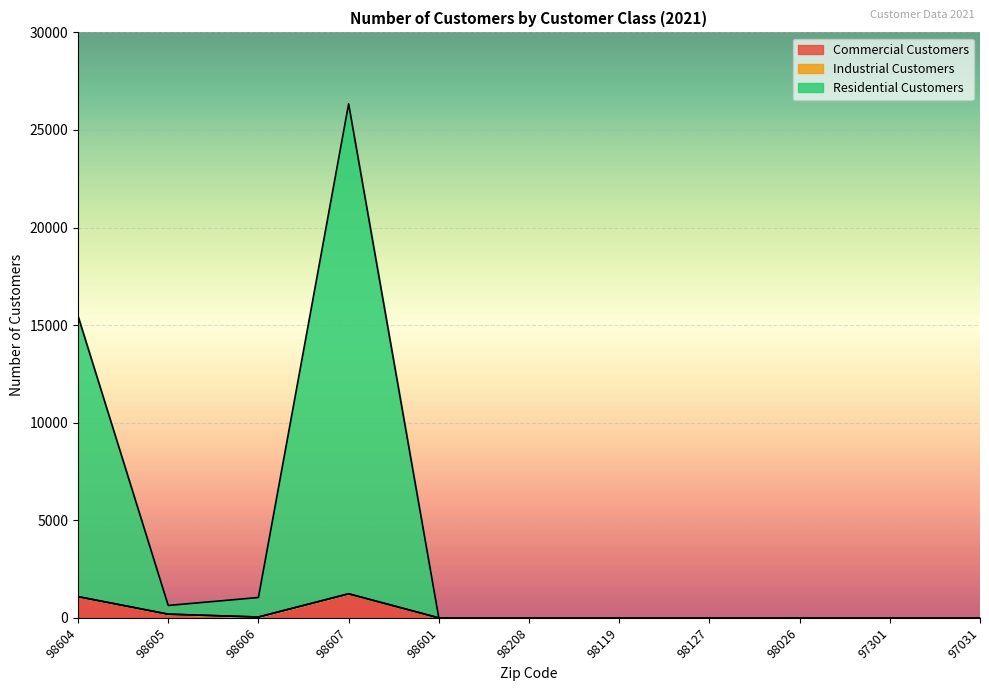

The value of Commercial Customers at 98026 is 0. True or false?

True